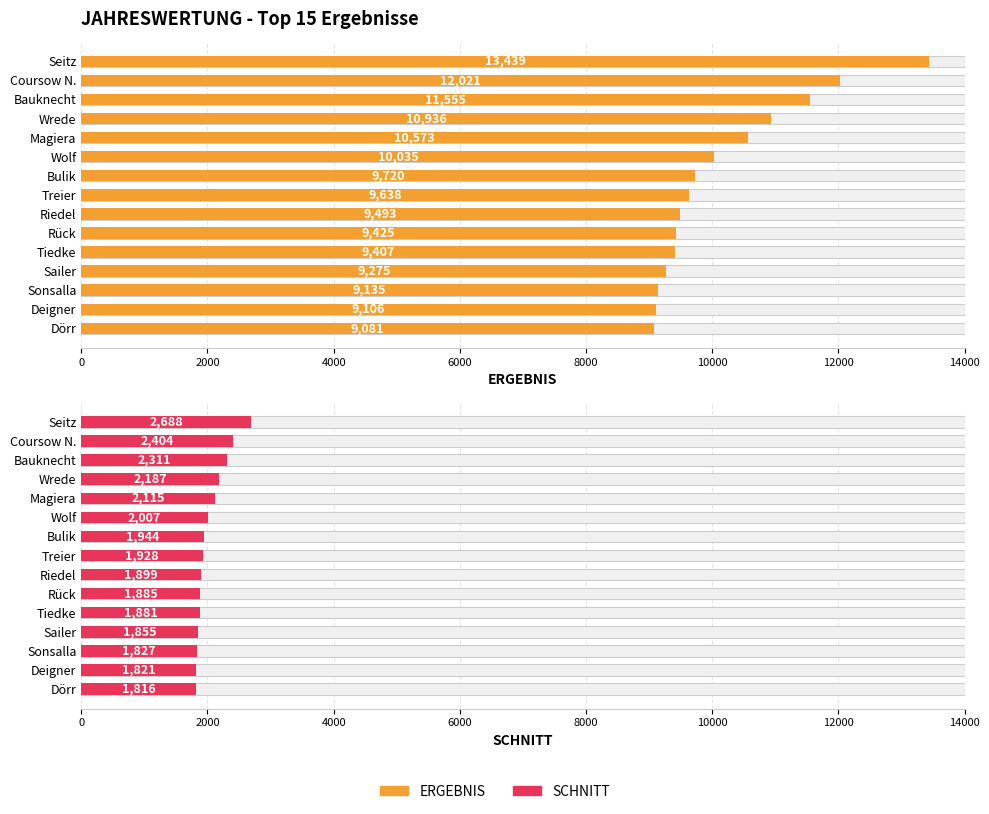

What is the total value across all series at Sailer?

11130